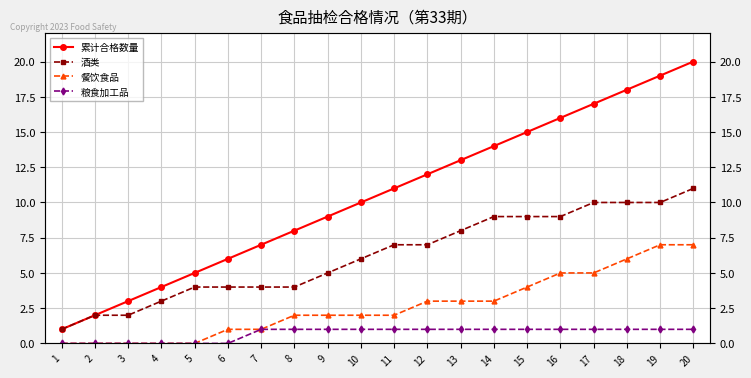

List the labels in order of 粮食加工品 value, smallest first.

1, 2, 3, 4, 5, 6, 7, 8, 9, 10, 11, 12, 13, 14, 15, 16, 17, 18, 19, 20